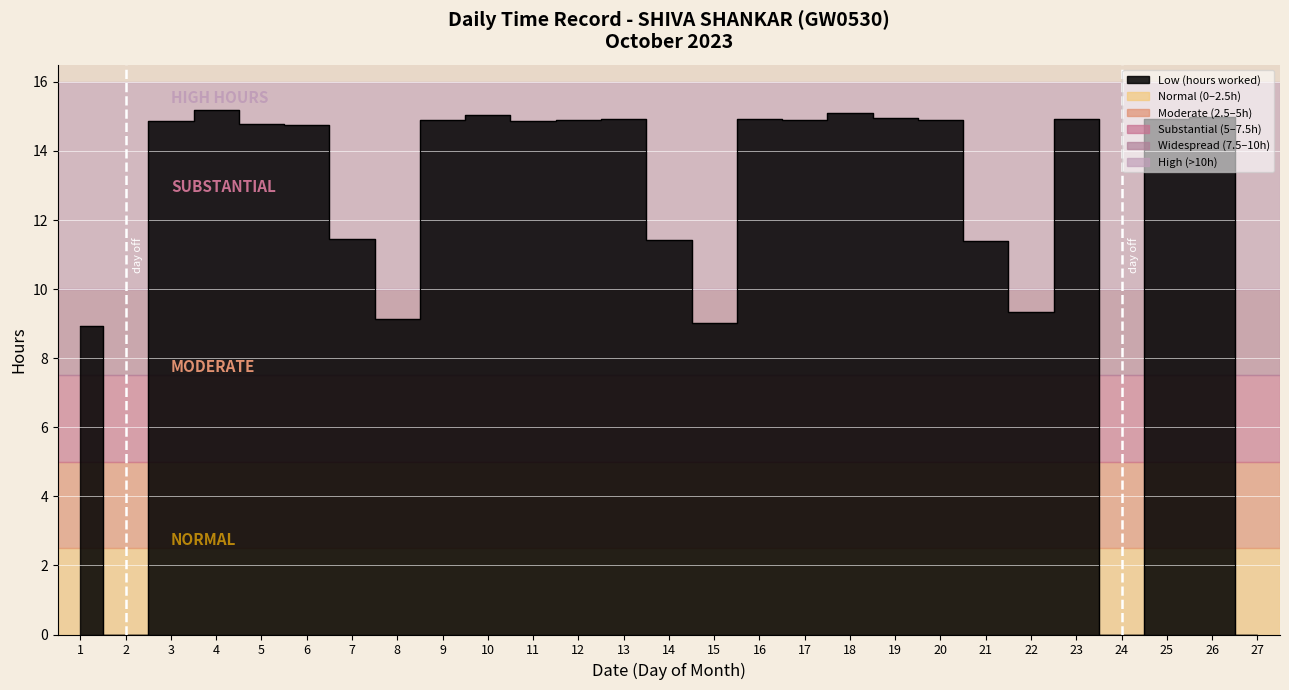

How many values are above zero?

24